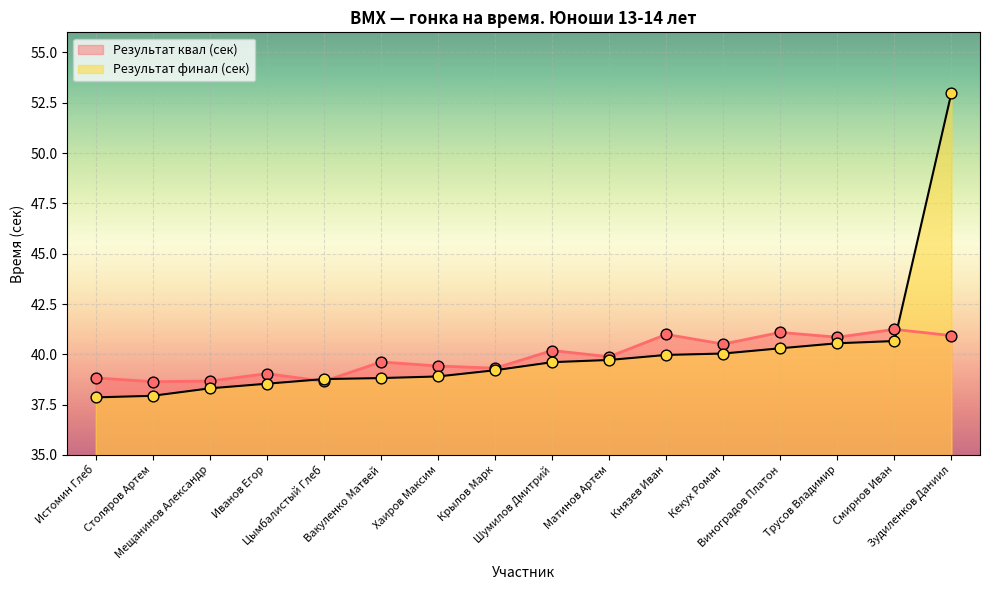

At how many categories does at least one series exceed 40?

7